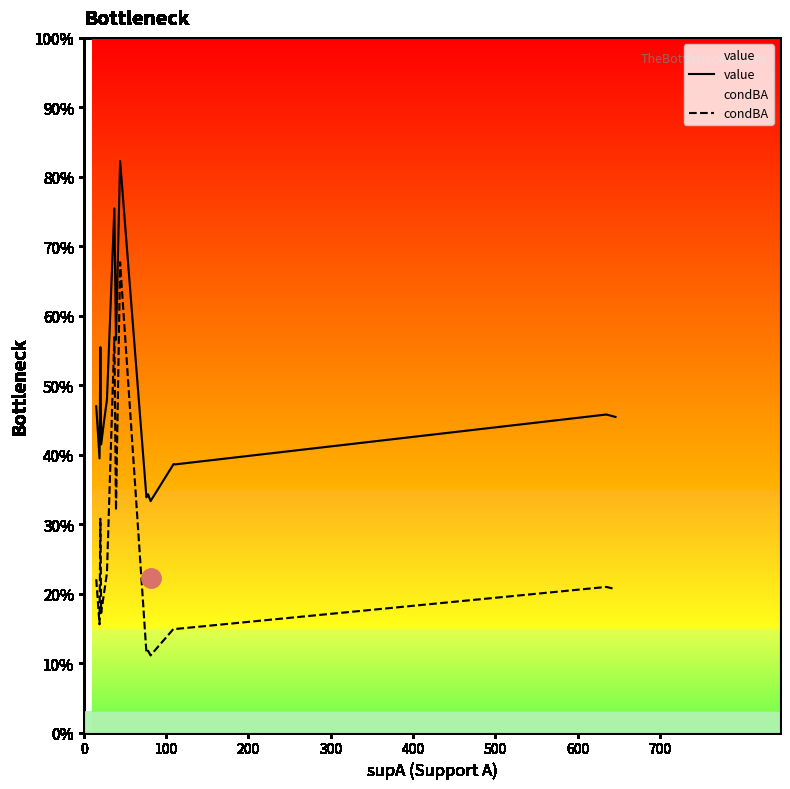

How many interior local valleys does the condBA series have?

5